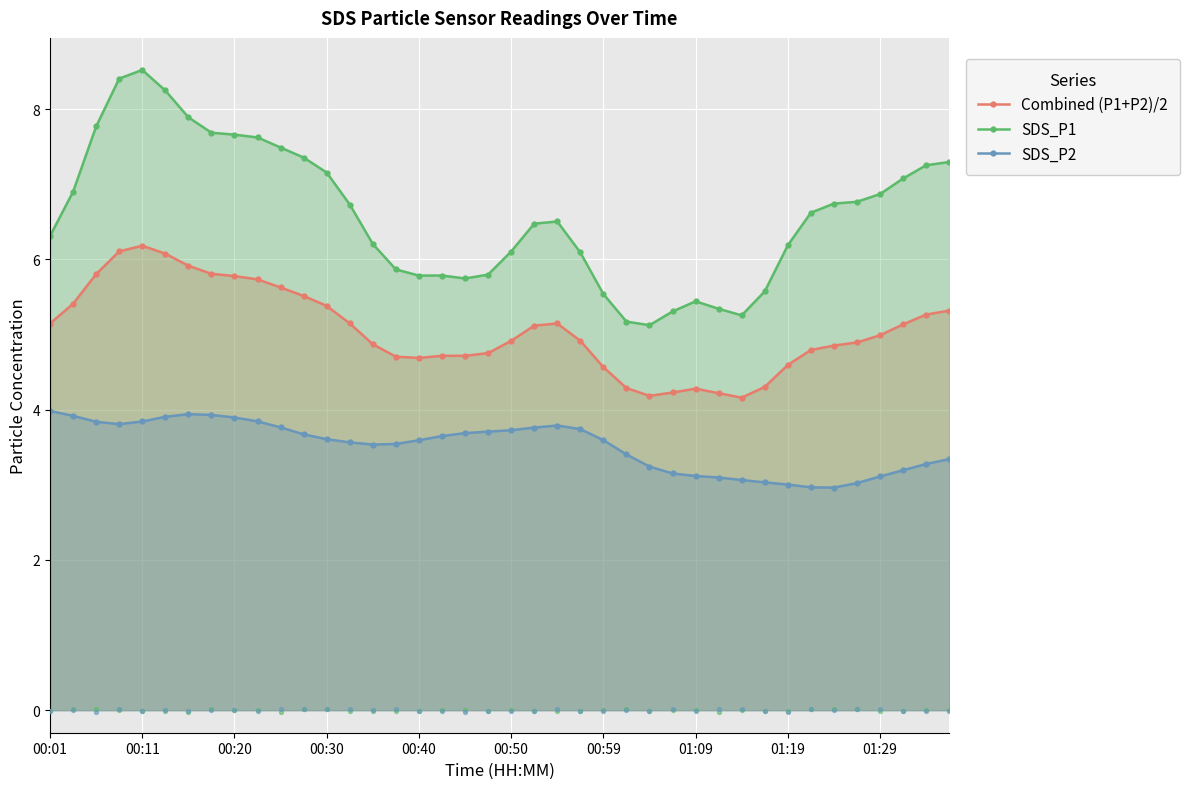

What are all the series names shown in the legend?

Combined (P1+P2)/2, SDS_P1, SDS_P2